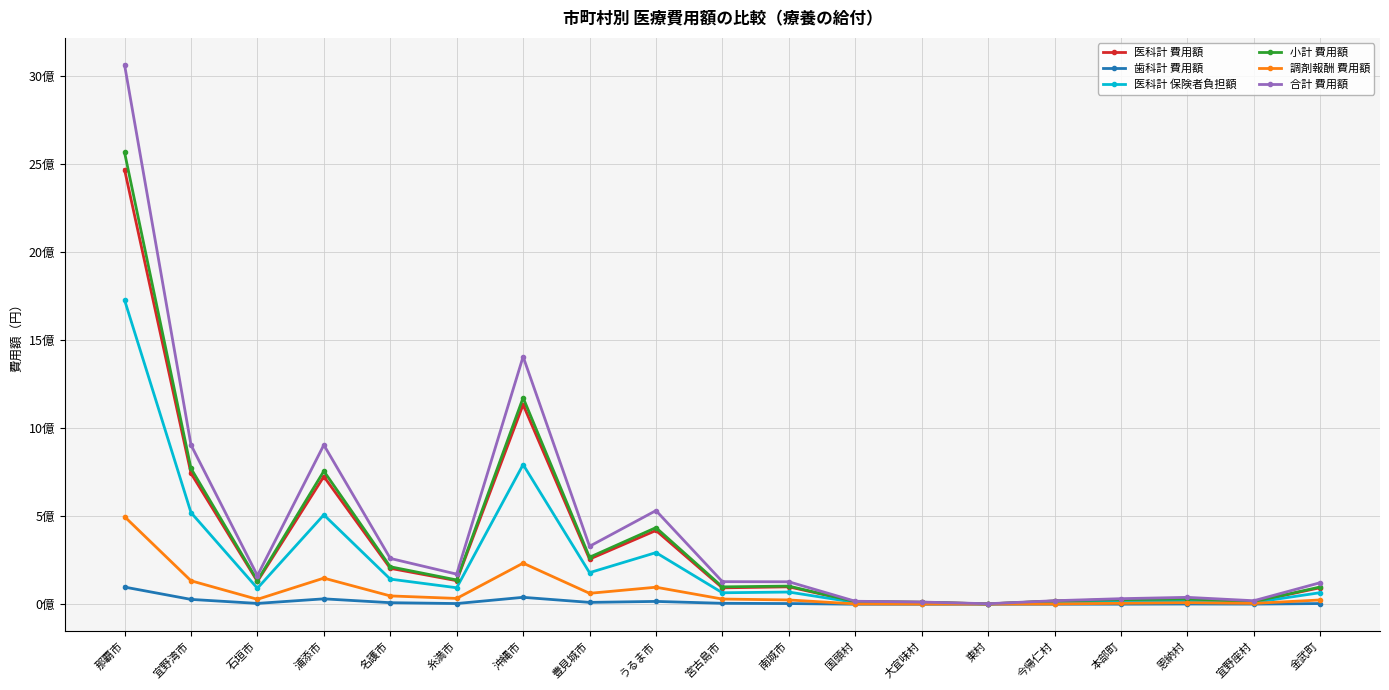

What are all the series names shown in the legend?

医科計 費用額, 歯科計 費用額, 医科計 保険者負担額, 小計 費用額, 調剤報酬 費用額, 合計 費用額